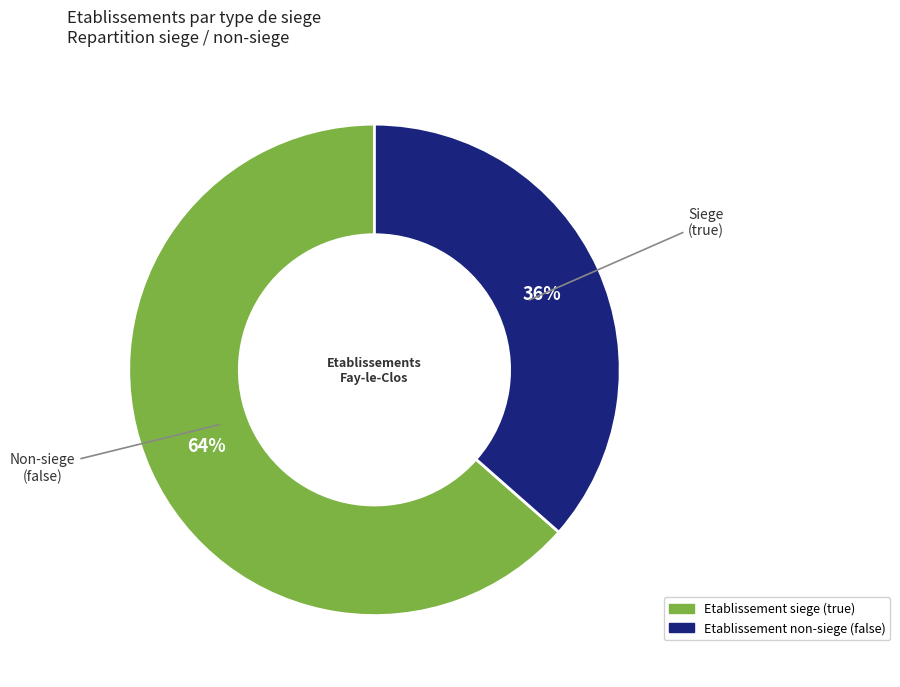

To the nearest percent, what is the average slice percentage?

50%